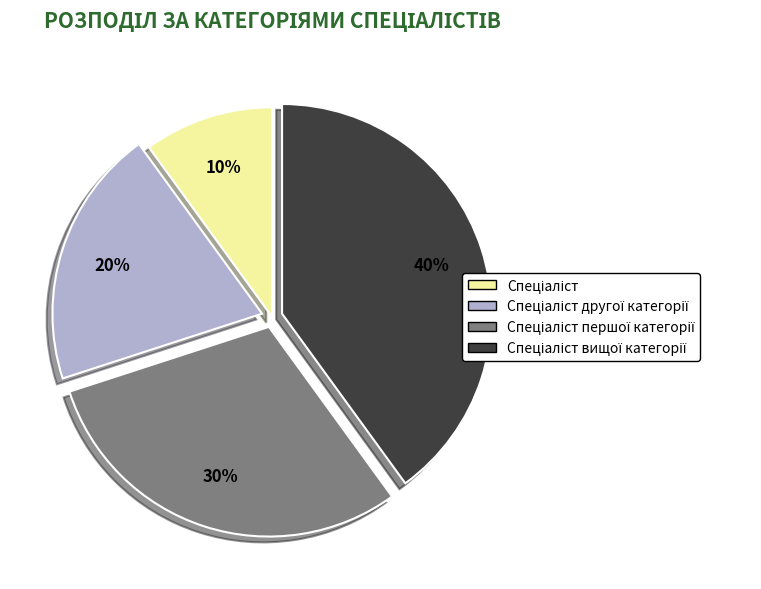

Does any single category account for the majority?

No